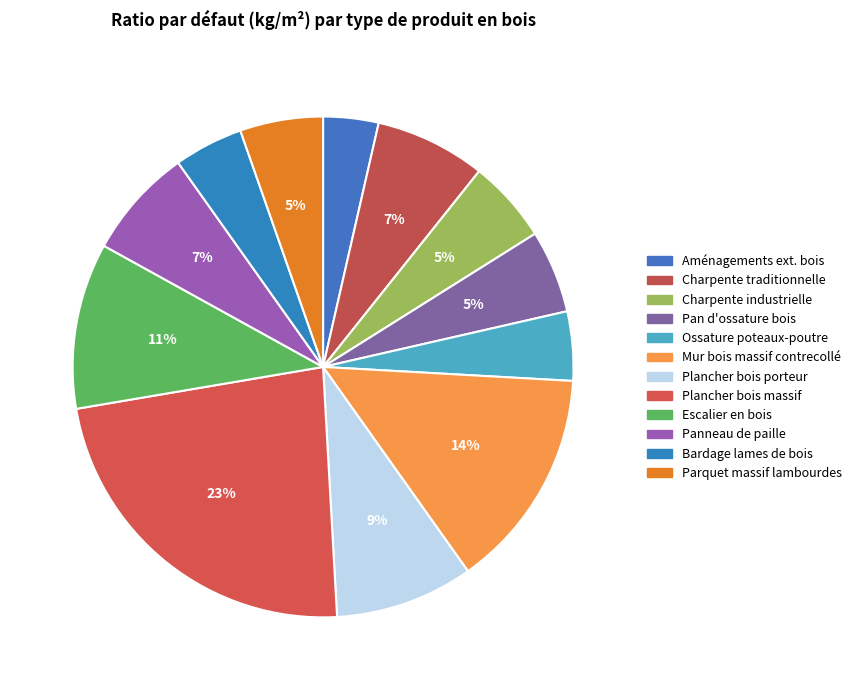

How many segments does this pie chart have?

12